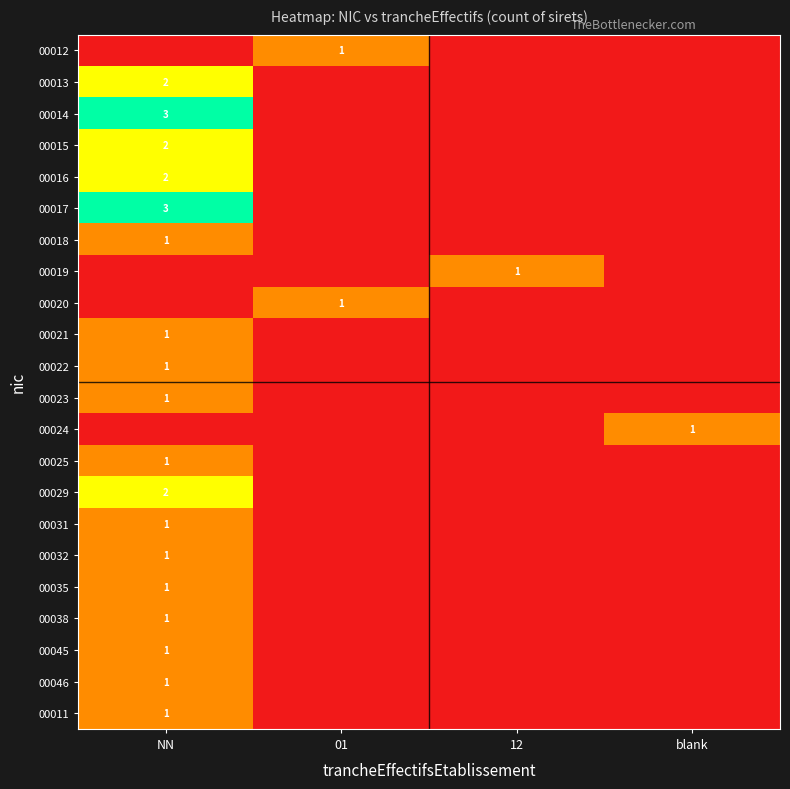

Which label corresponds to the smallest value in the chart?

NN